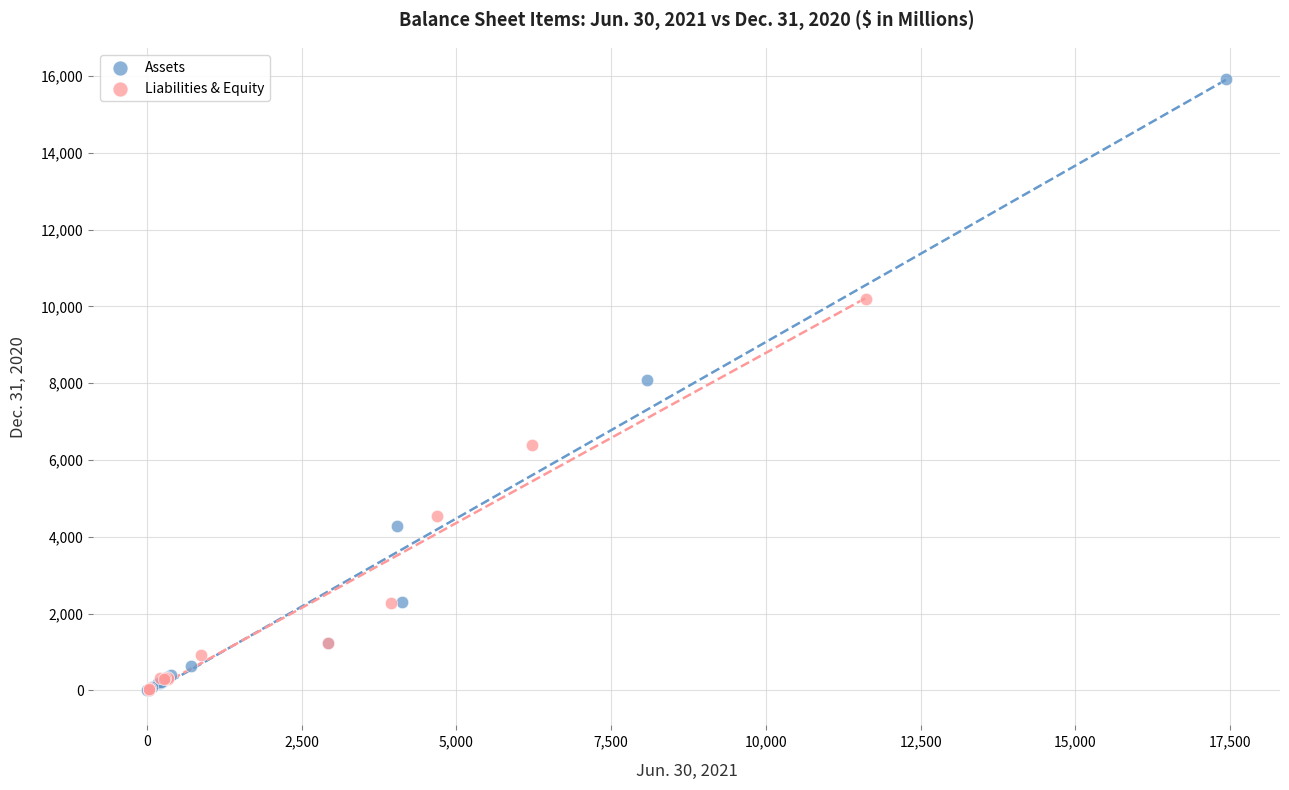

Which series has the largest Y range (max minus min)?

Assets